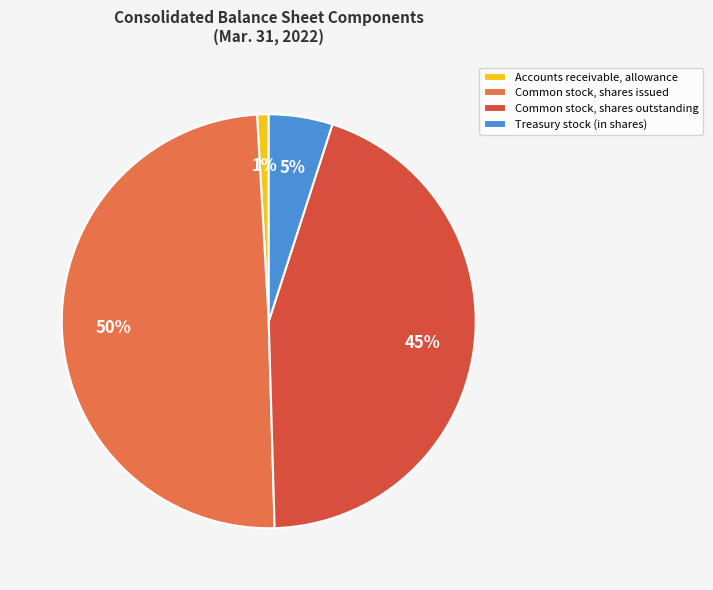

Which slice is the smallest?

Accounts receivable, allowance